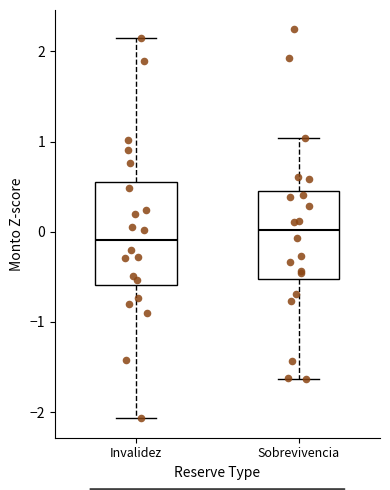

Which box's median line is the lowest?

Invalidez